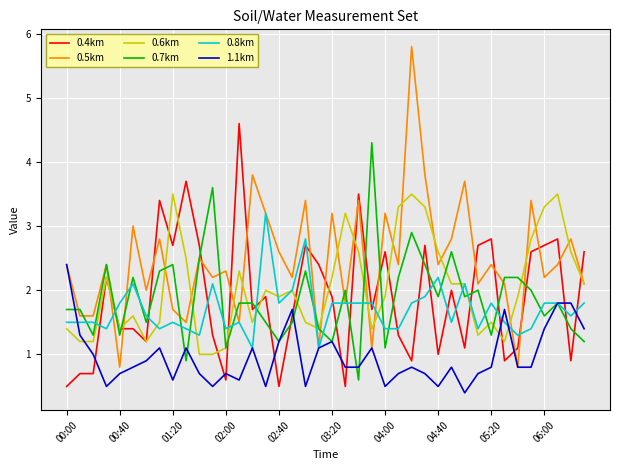

True or false: 0.6km has more than 0 interior local peaks.

True